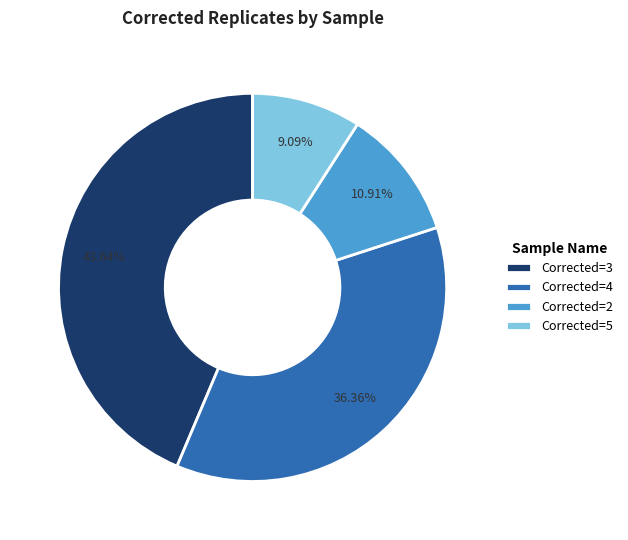

Is Corrected=3 the majority of the pie?

No